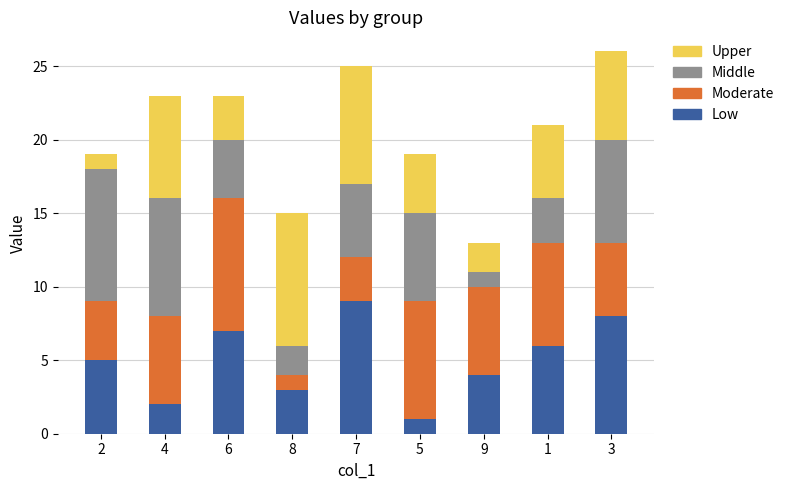

How many bars are there in total?

9